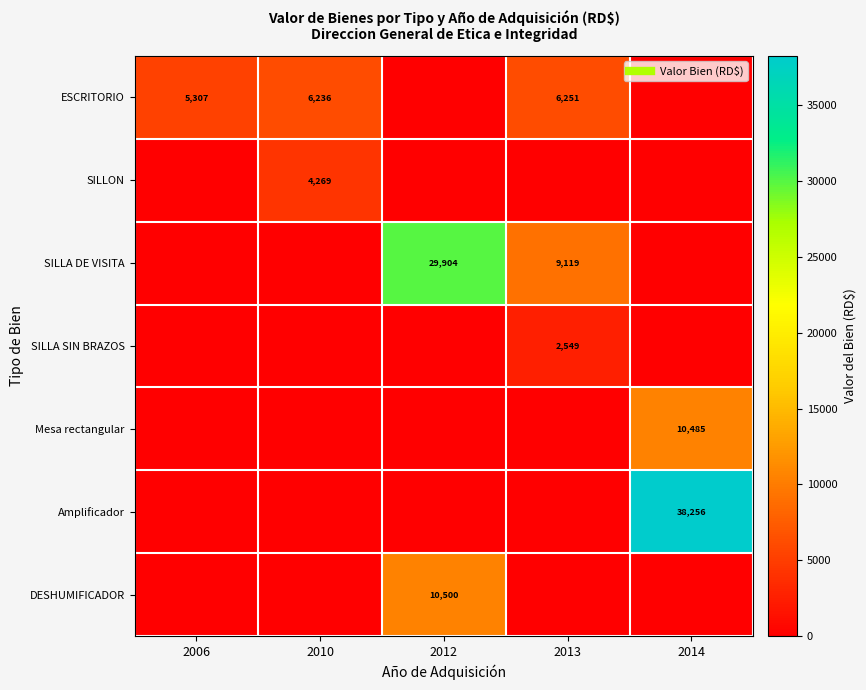

The SILLON series shows 4268.8 at 2010. True or false?

True